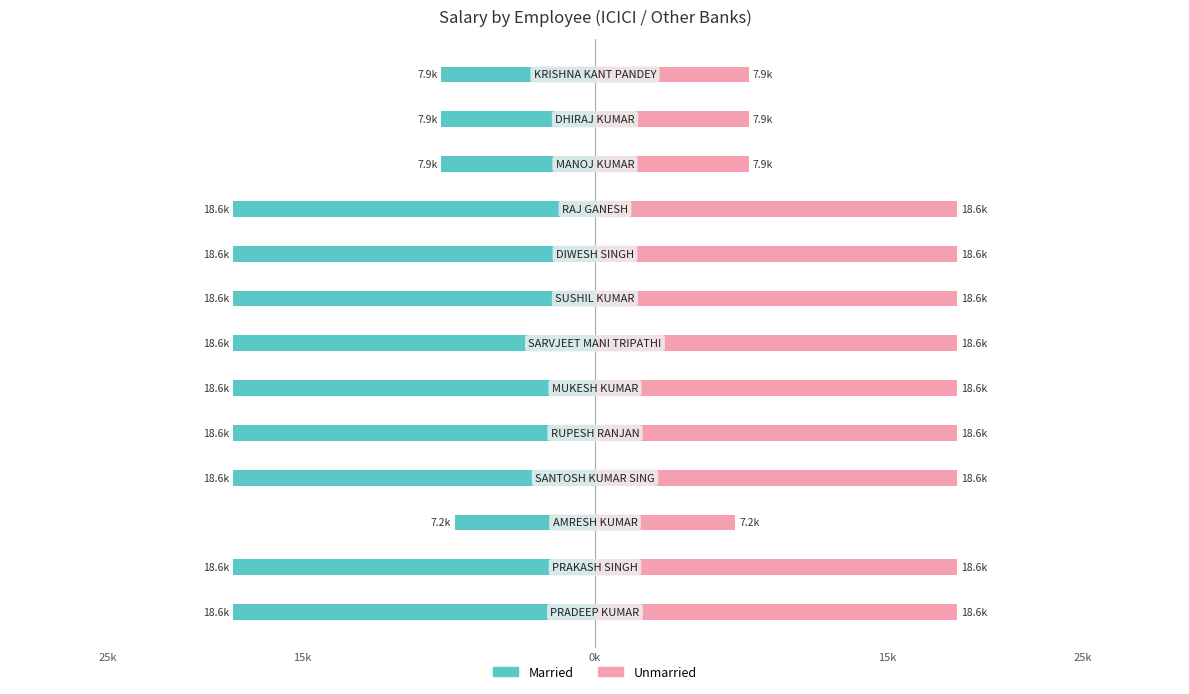

At 11, list the series in order from smallest to largest.

Married, Unmarried